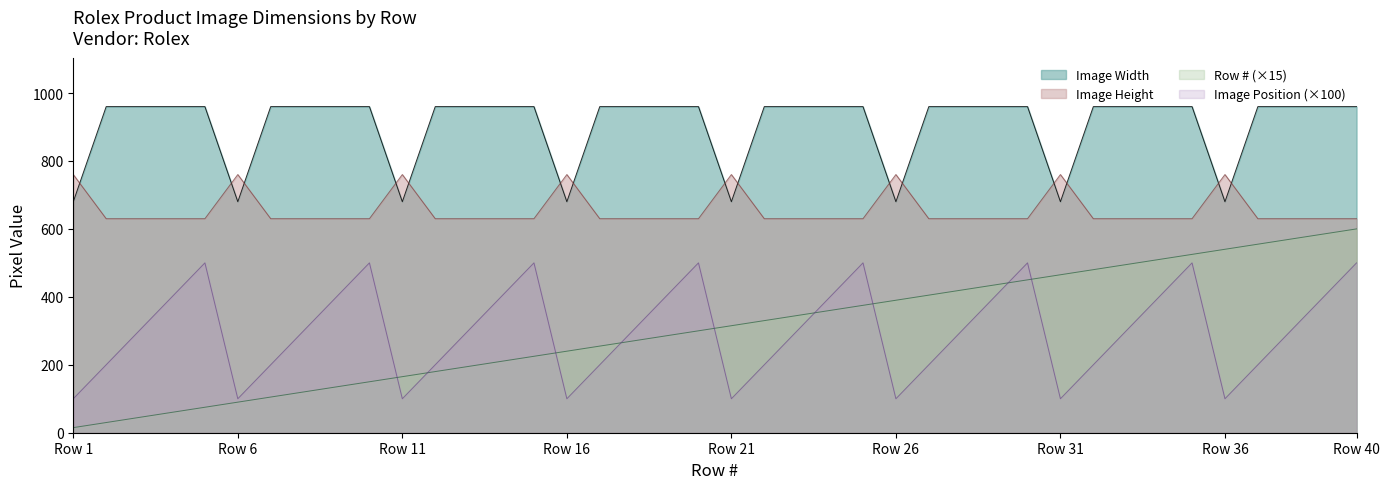

What value does the Row # series have at 5, to the nearest 10?

80